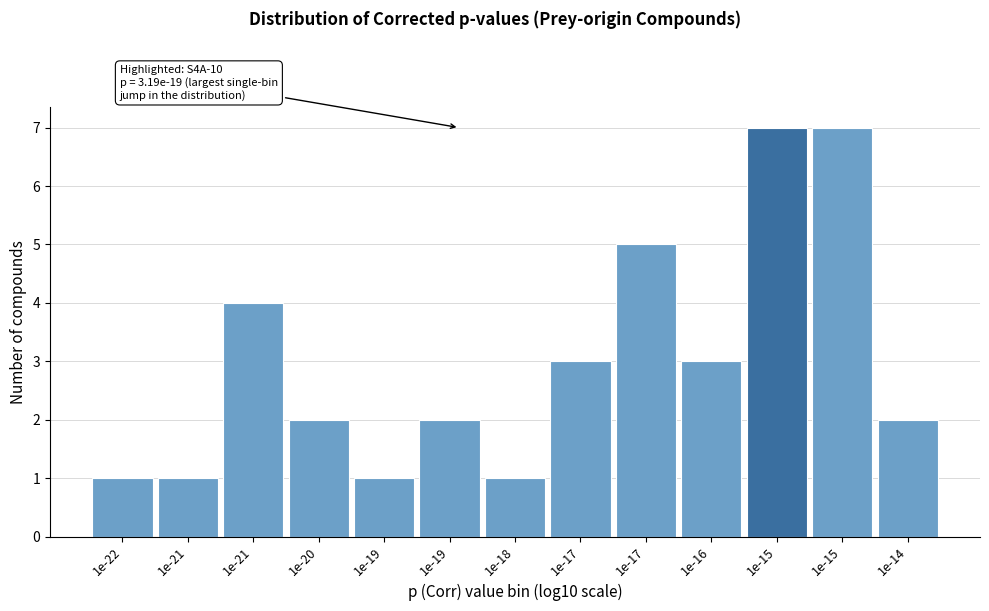

How many categories are shown in the chart?

13